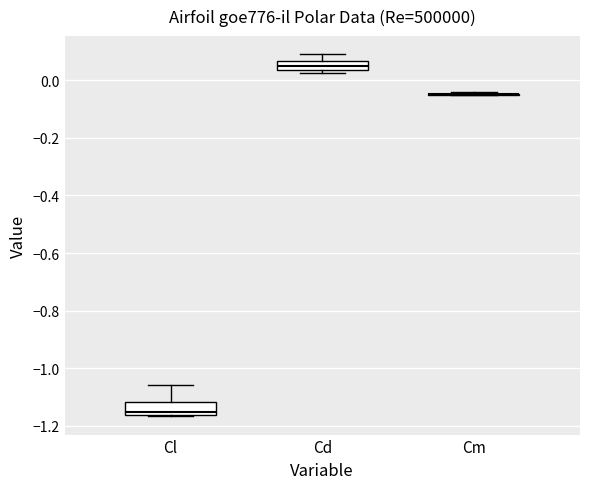

Where is the upper edge of the box for Cl on the y-axis? The values are not printed on the chart, so give them approximately, as read against the axis.

-1.12